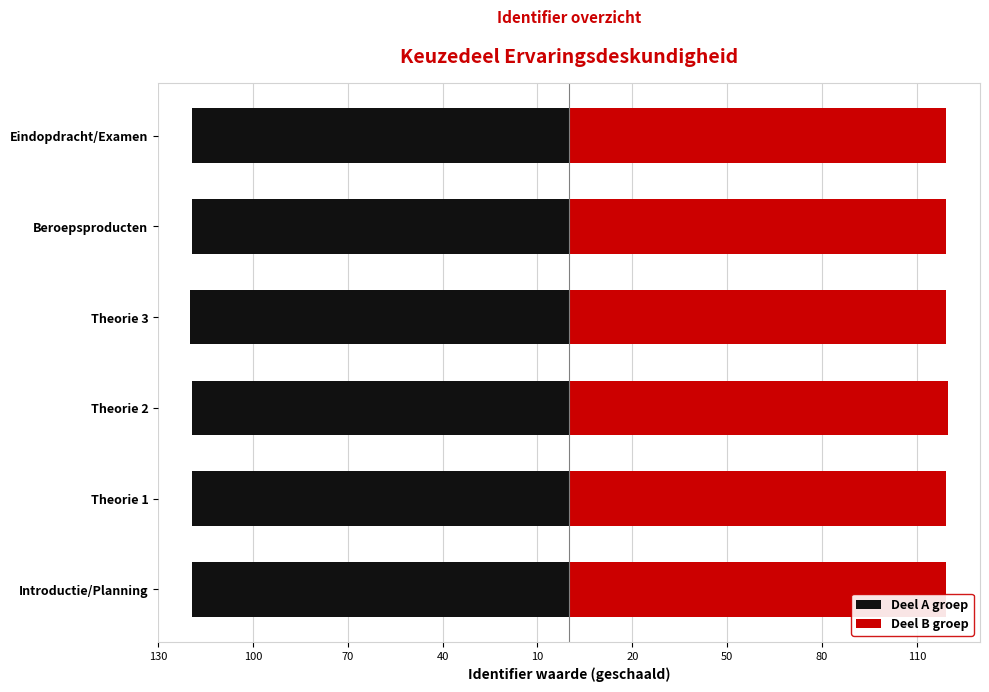

What position from the left is Introductie/Planning?

1